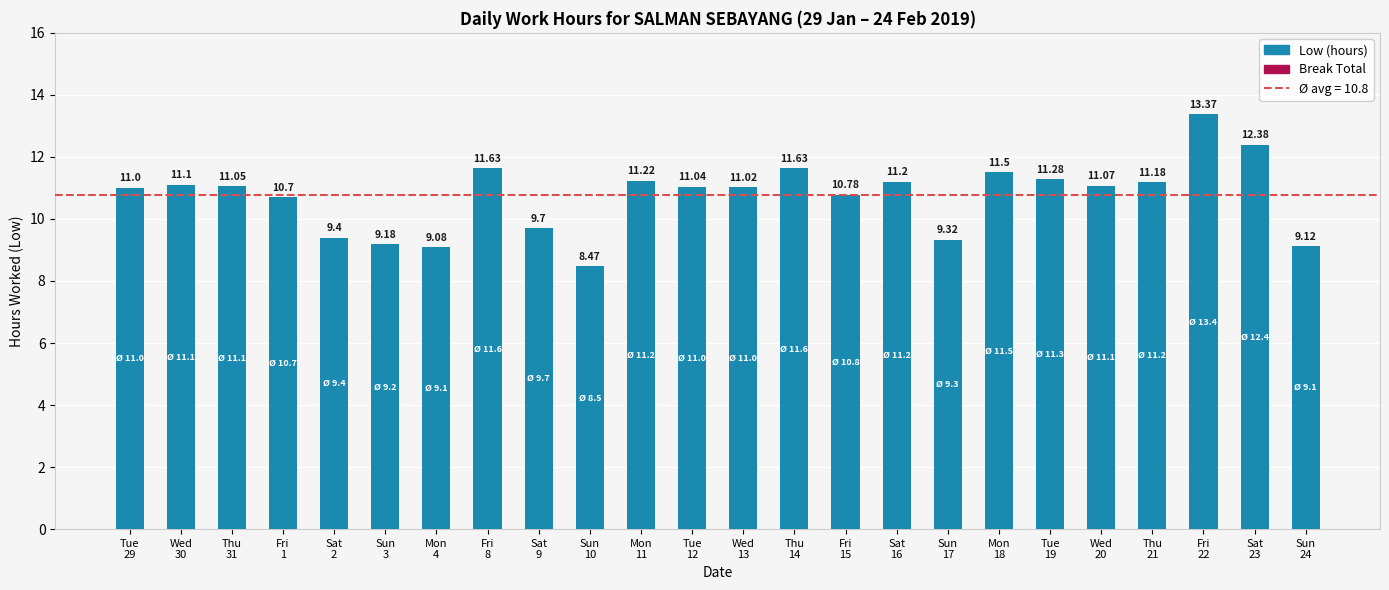

Between Fri
1 and Tue
29, which is larger?

Tue
29